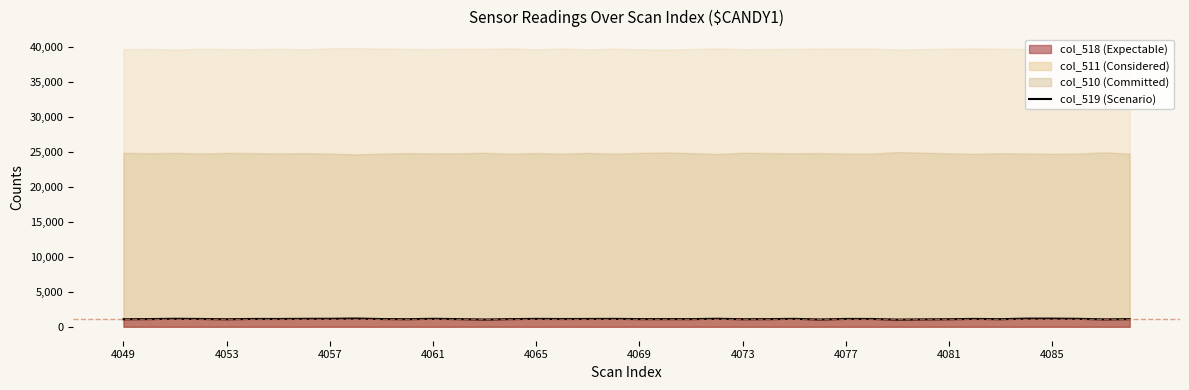

Reading left to right, extract all data points from this chart.

1080	1103	1143	1117	1080	1120	1117	1139	1142	1179	1109	1086	1140	1095	1039	1099	1128	1111	1120	1130	1099	1102	1097	1145	1084	1095	1134	1047	1123	1116	1027	1064	1082	1126	1088	1168	1167	1136	1062	1098